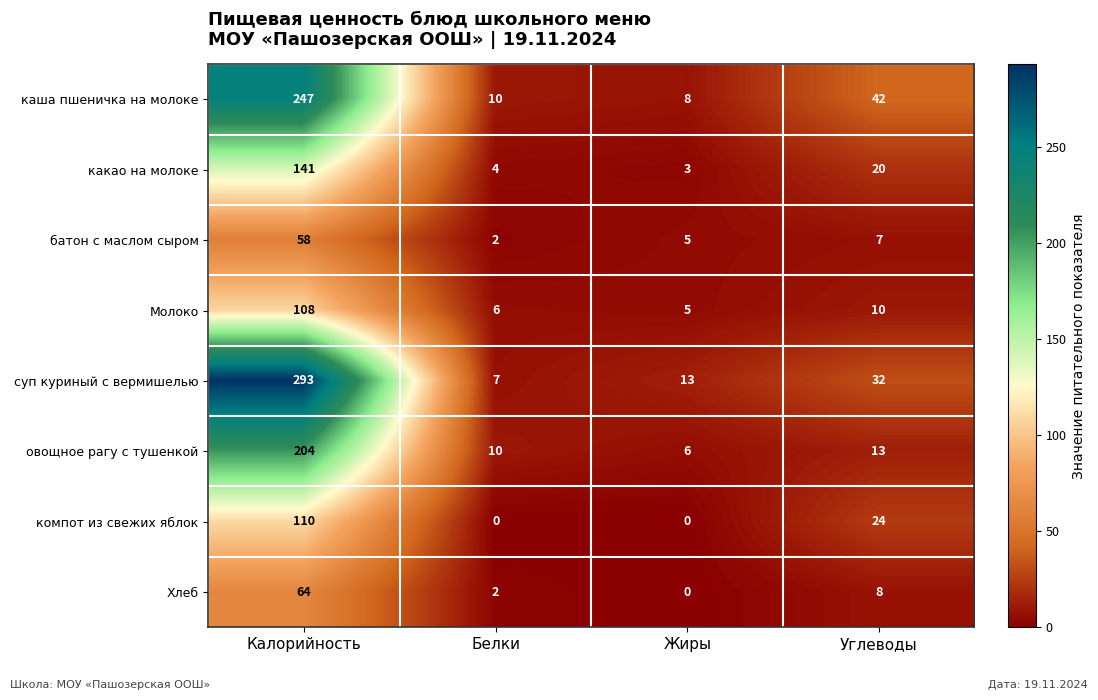

How many series are shown in this chart?

8